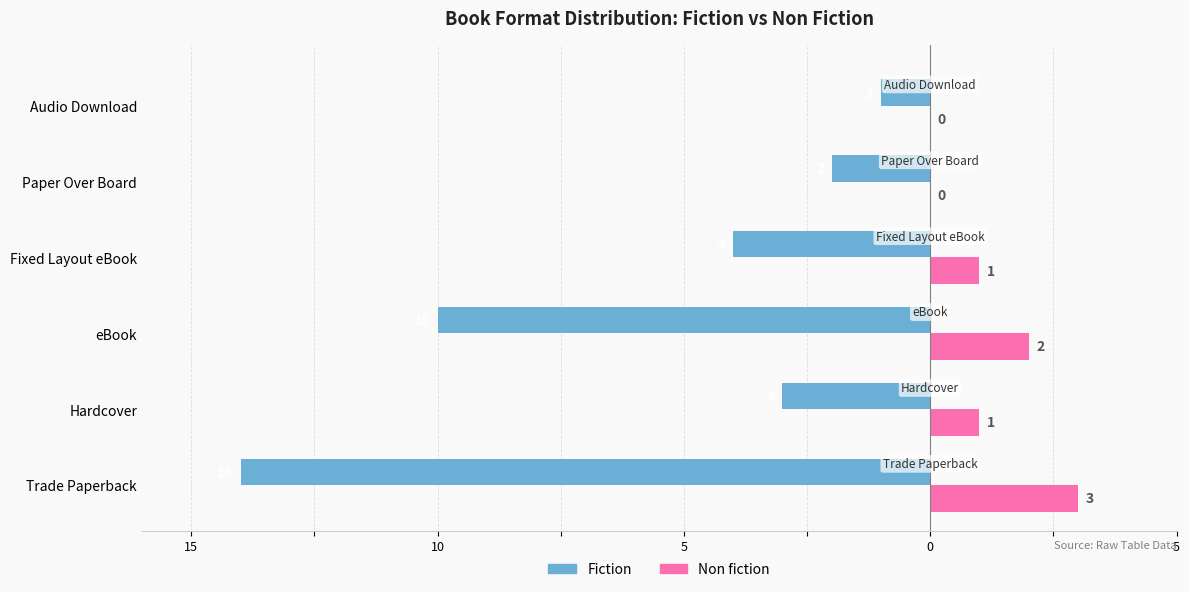

What are all the series names shown in the legend?

Fiction, Non fiction